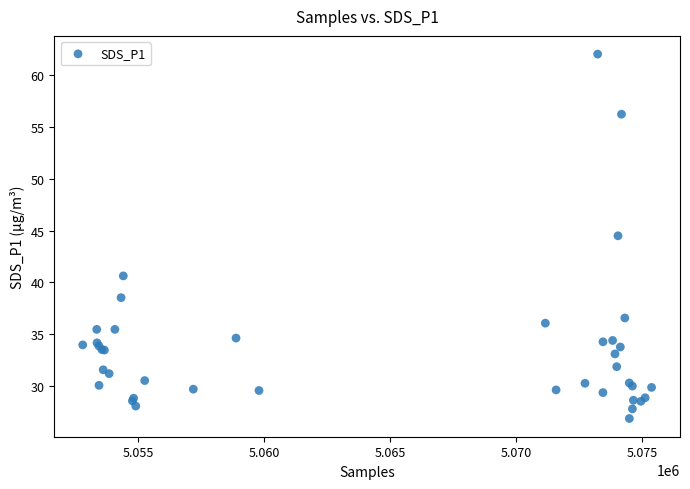

What Y value in the scatter plot is closest to 44?

44.5